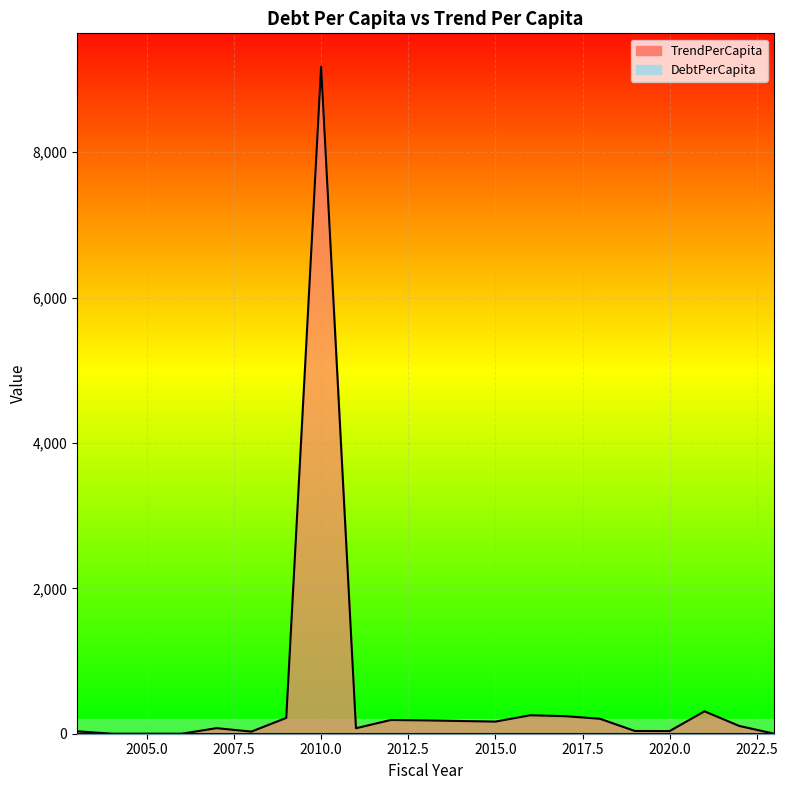

At which label does TrendPerCapita line reach its minimum?

2005.0